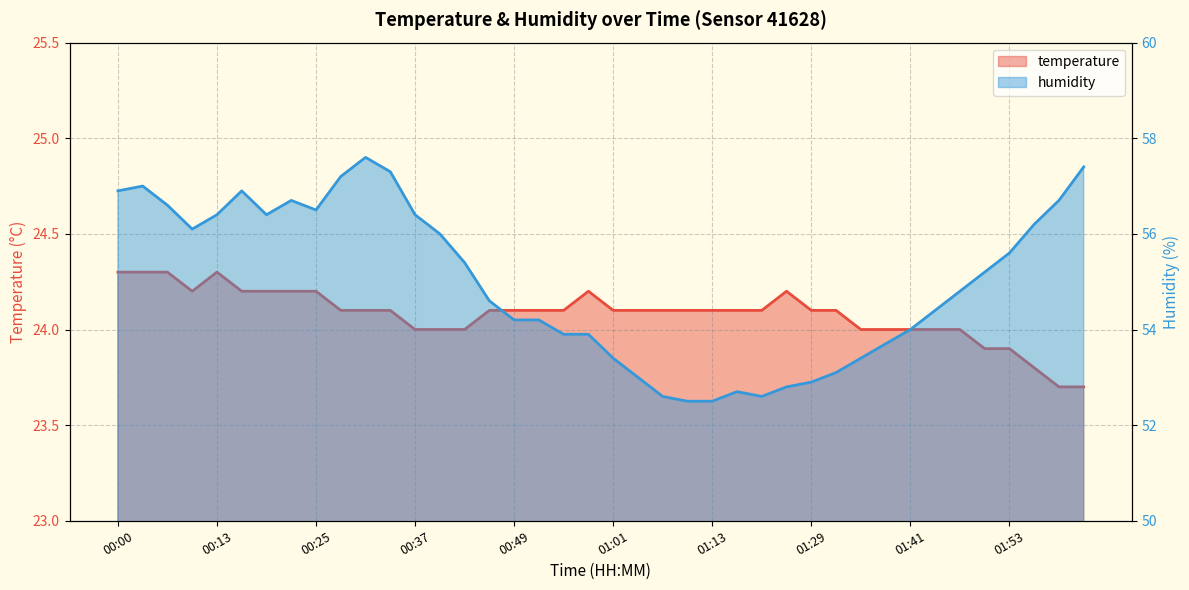

The temperature series shows 14.3 at 01:57. True or false?

False